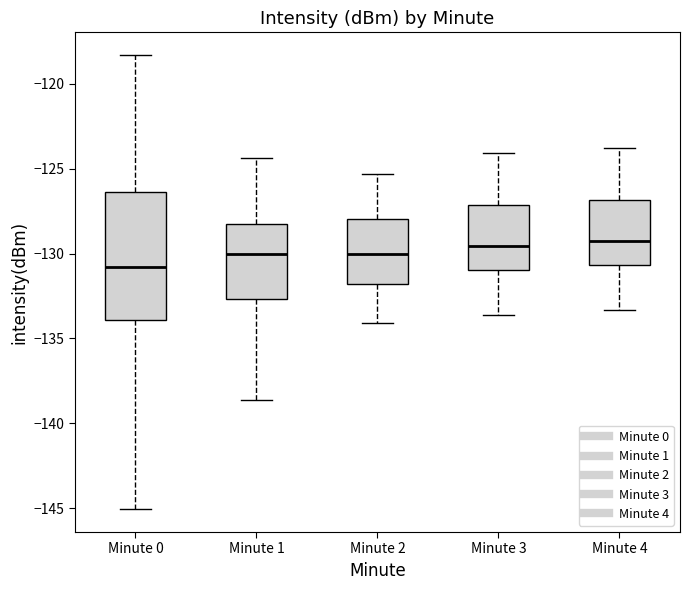

Which box is the tallest, from its lower edge to its upper edge?

Minute 0